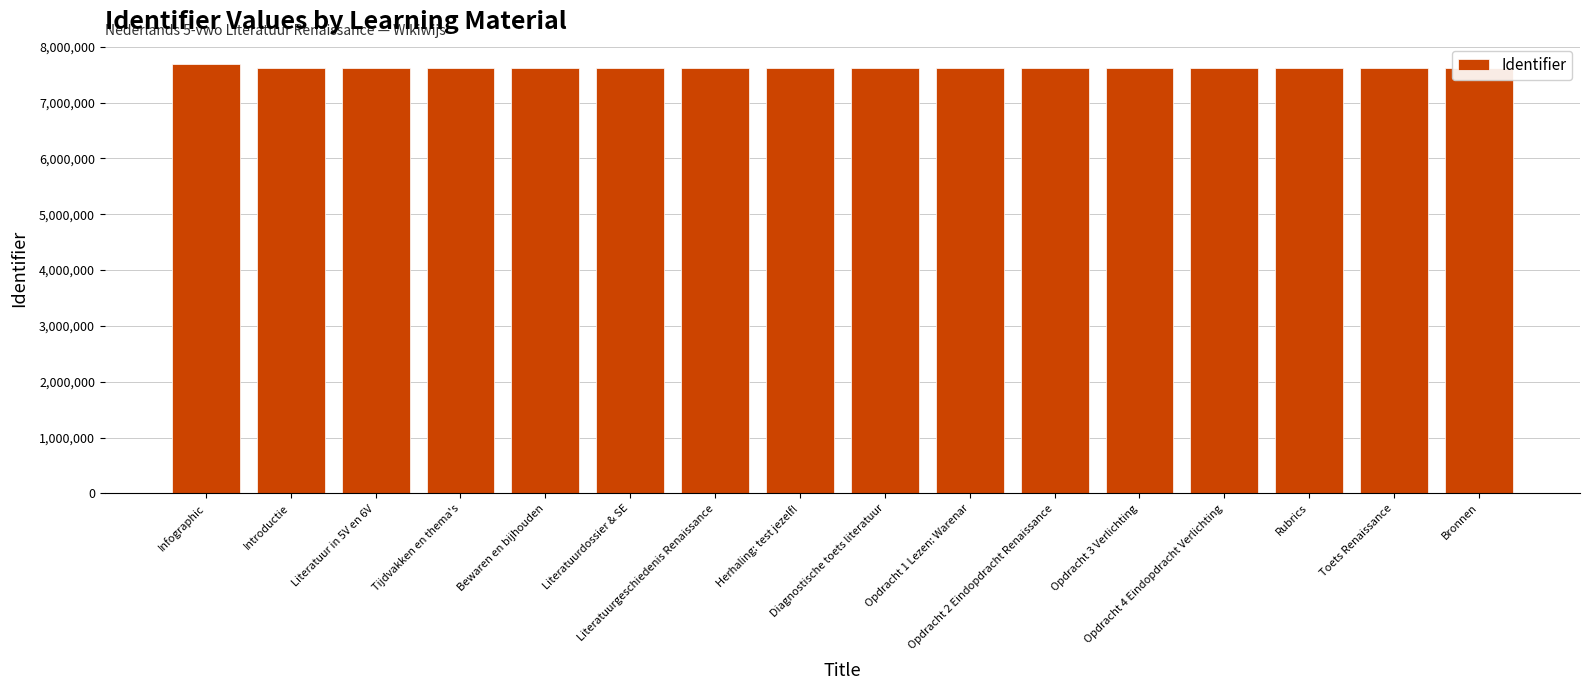

What is the greatest value displayed?

7684181